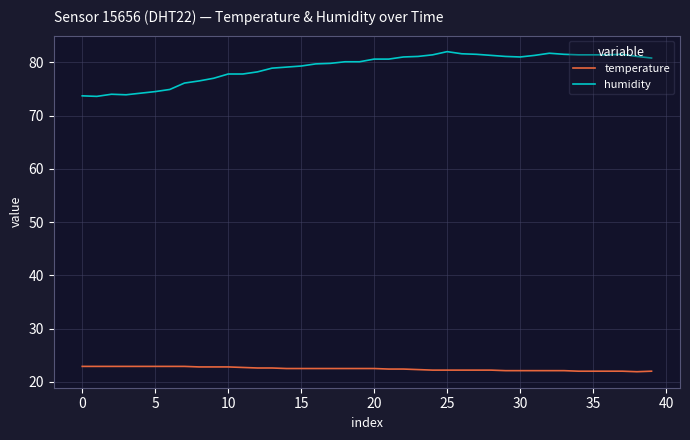

What is the minimum value shown in the chart?

21.9